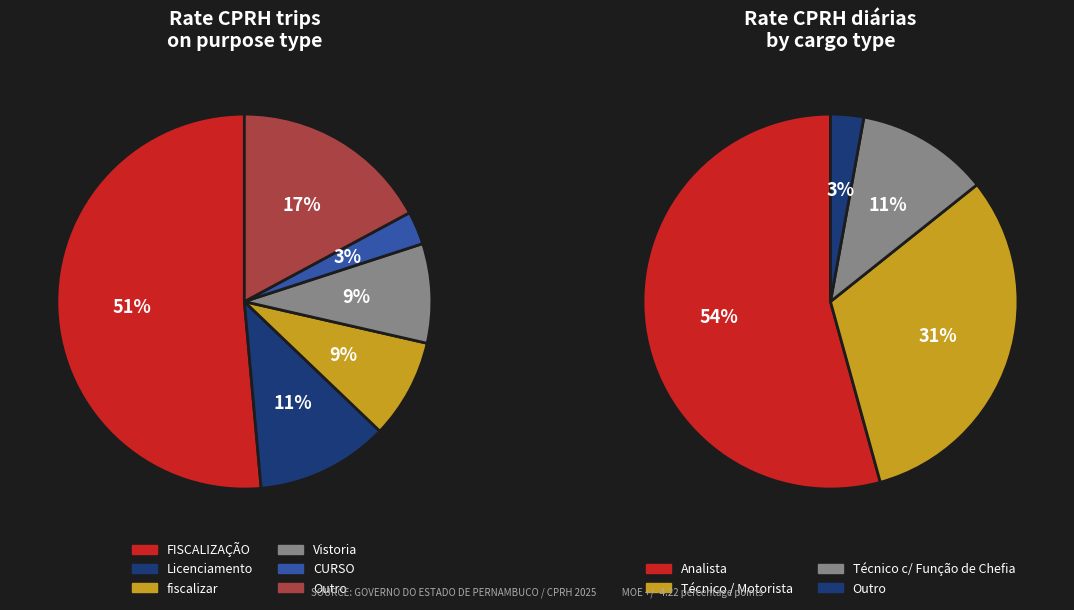

To the nearest percent, what portion does Vistoria represent?

9%